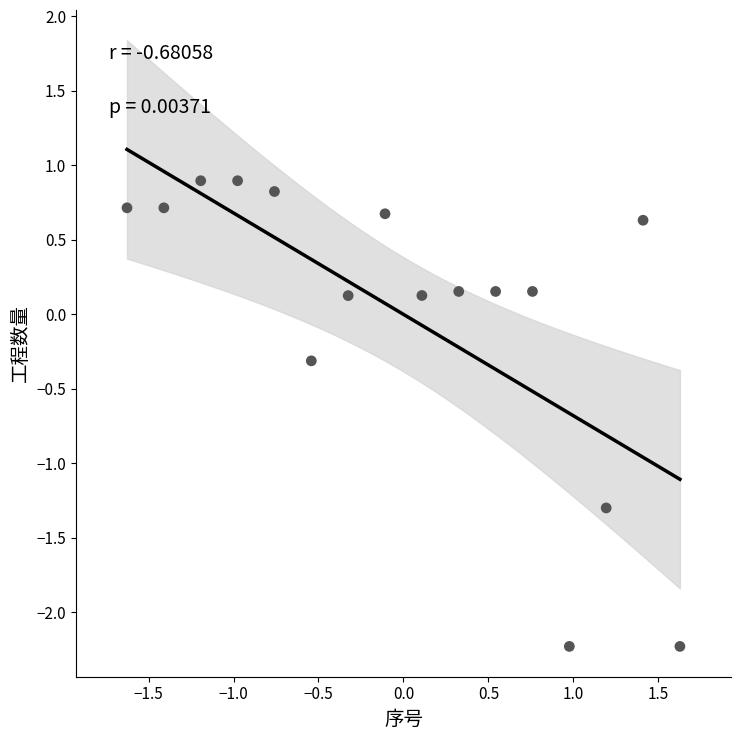

What is the range of Y values (max minus min)?

3.1